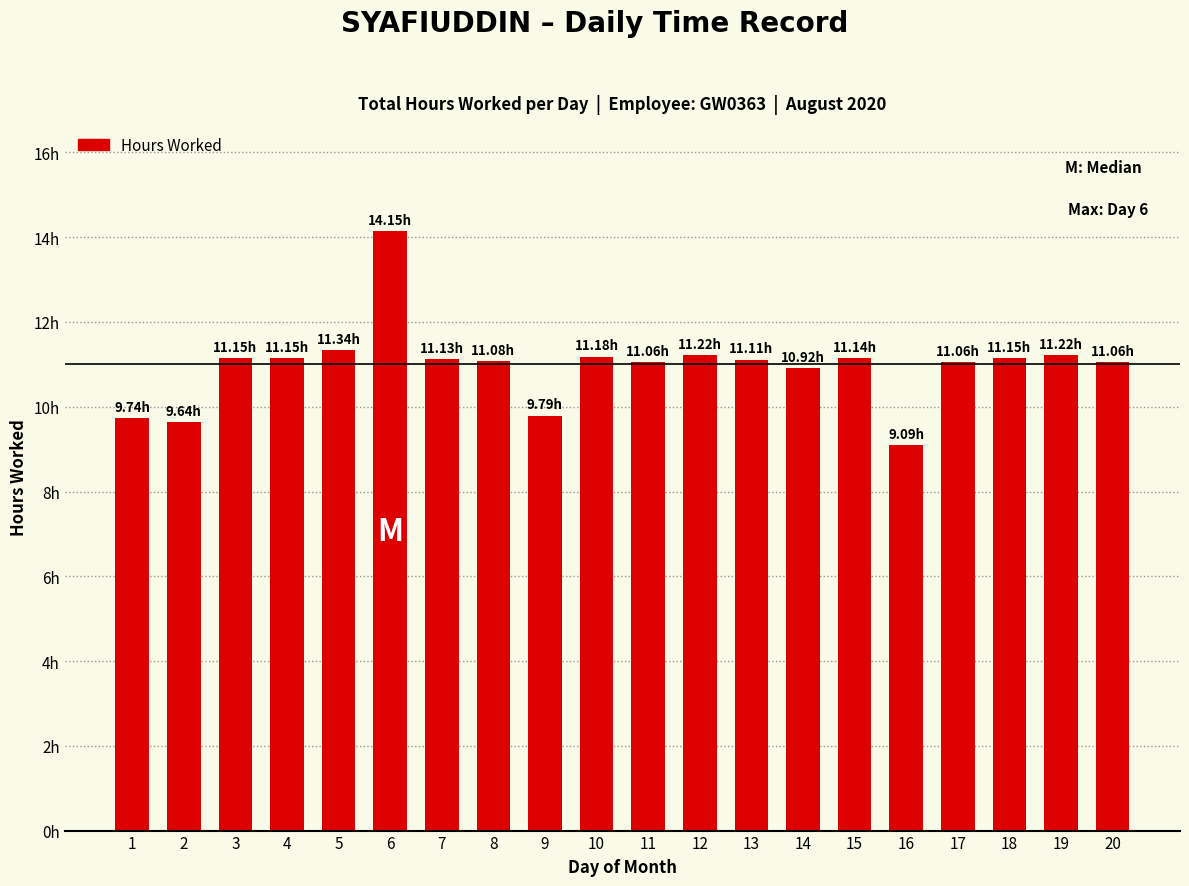

Reading left to right, what are all the values shown in this chart?

9.7	9.6	11.2	11.2	11.3	14.2	11.1	11.1	9.8	11.2	11.1	11.2	11.1	10.9	11.1	9.1	11.1	11.2	11.2	11.1